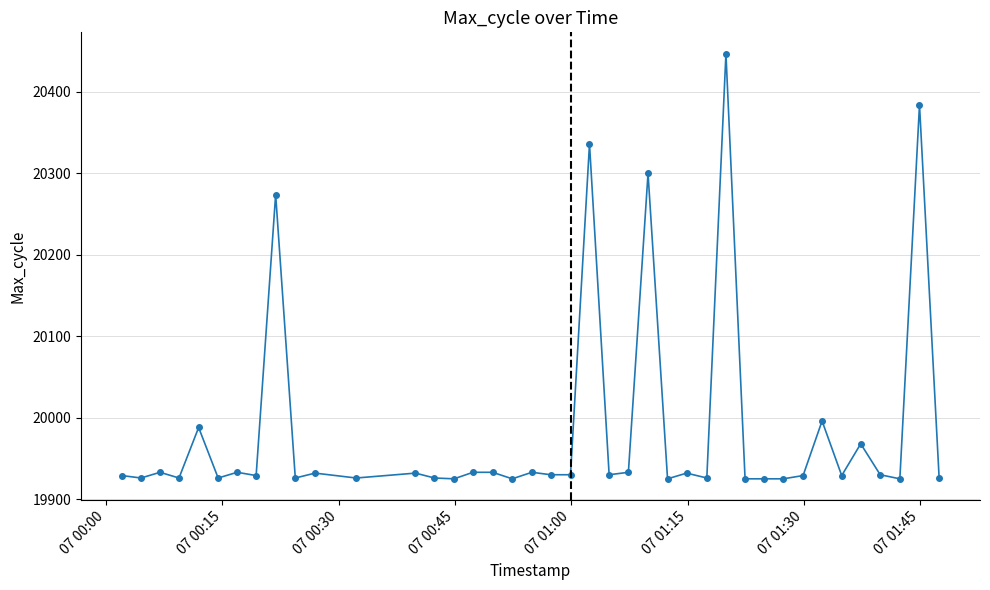

What is the sum of all values?

799406